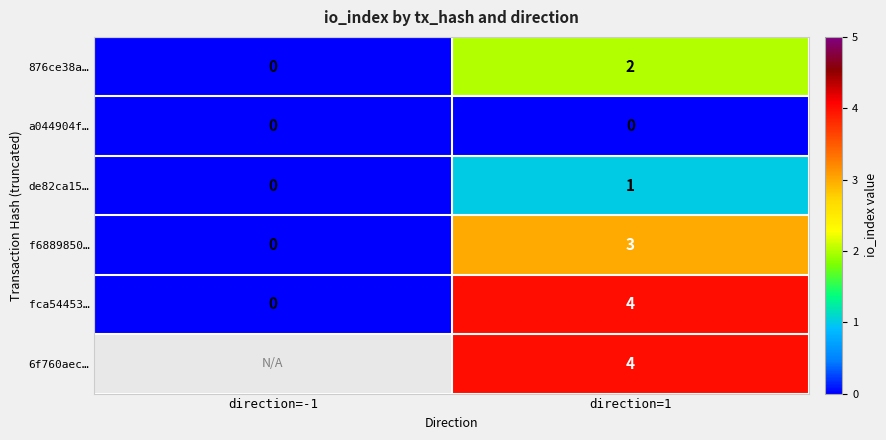

What is the total value across all series at direction=1?

14